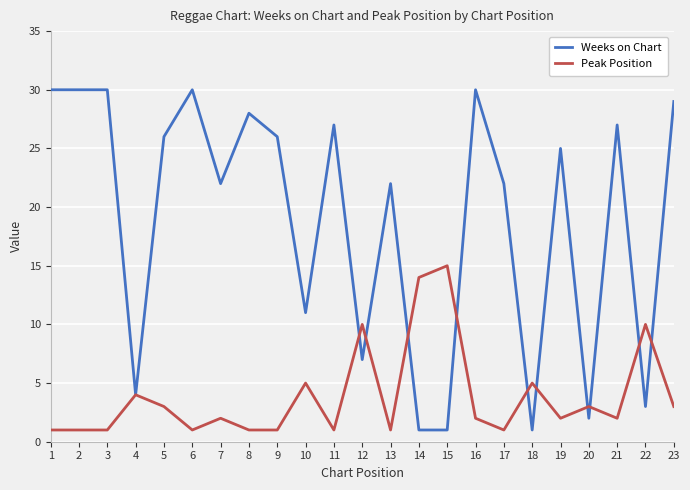

Is it true that Peak Position equals 4 at 4?

True